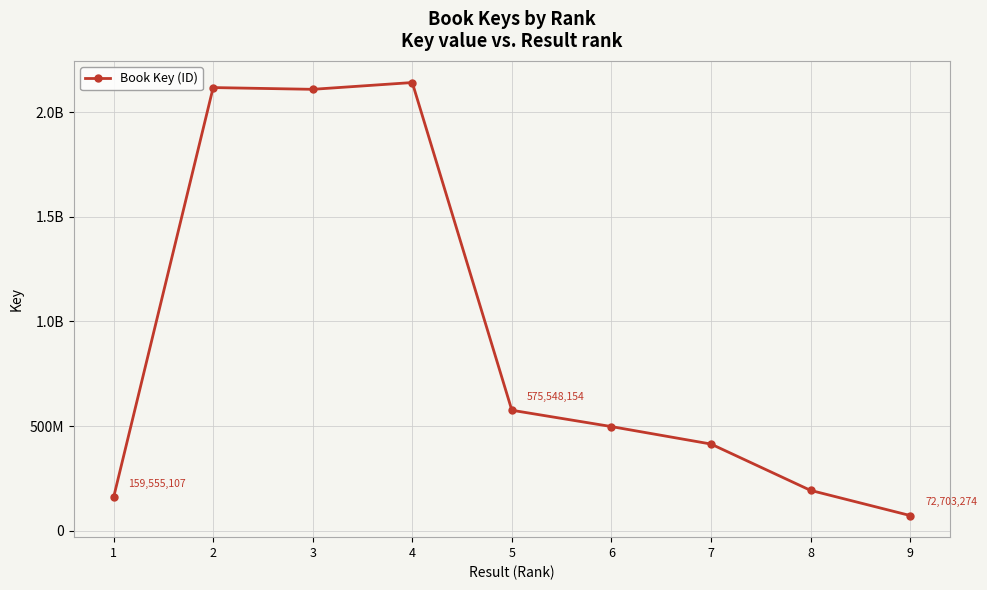

What is the greatest value displayed?

2140984399